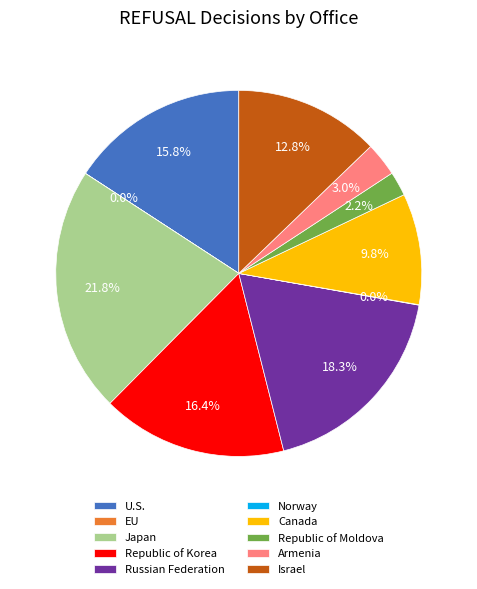

Do Canada and U.S. together represent more than half of the pie?

No